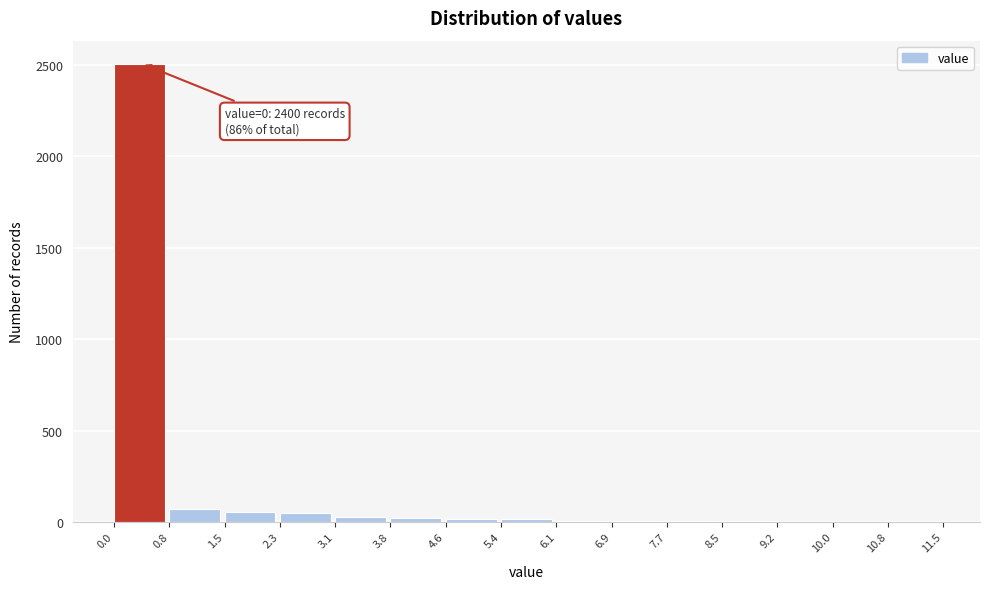

Which range on the x-axis has the tallest bar?

0.0 to 0.8